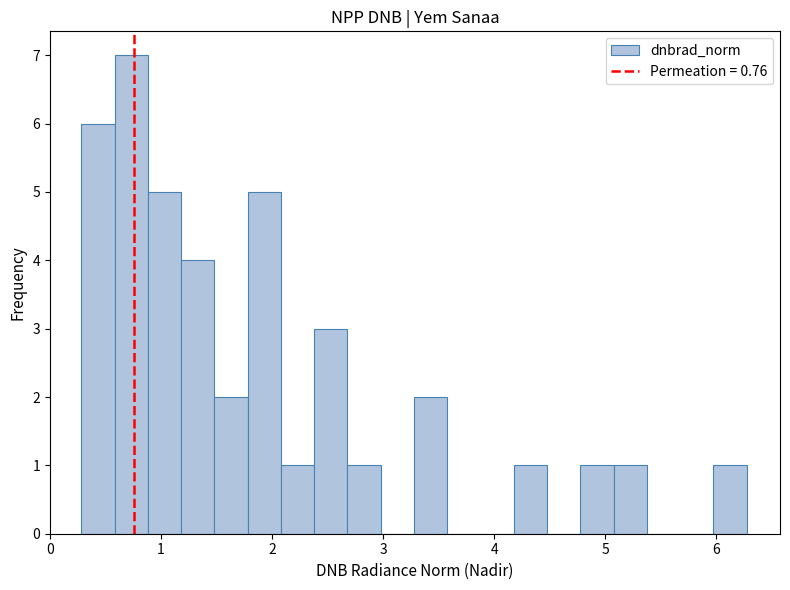

Around what value on the x-axis is the tallest bar? Give the approximate position of its centre, as read against the axis.

0.7